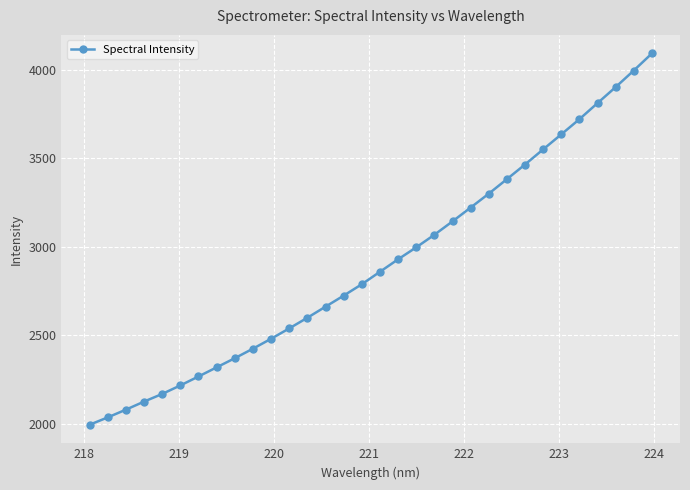

What is the value of the 3rd point from the left?

2081.0